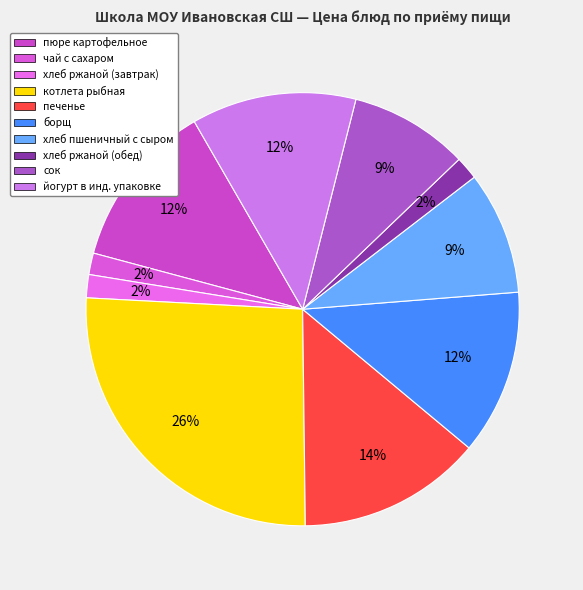

Count the number of slices in the pie.

10